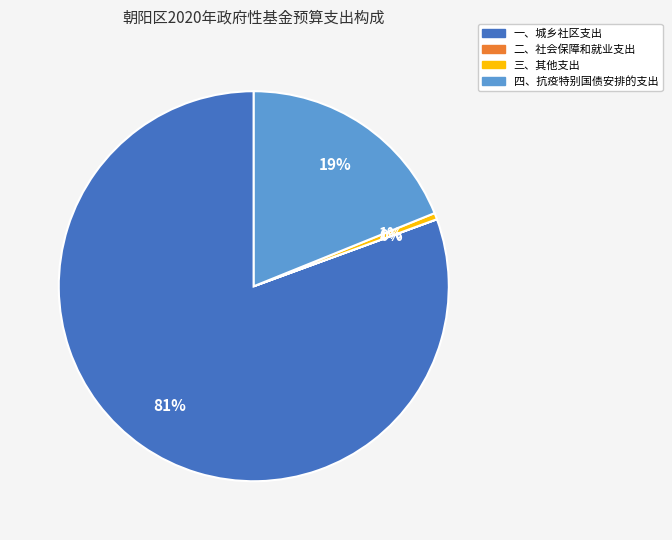

The 一、城乡社区支出 slice represents 81% of the pie. True or false?

True